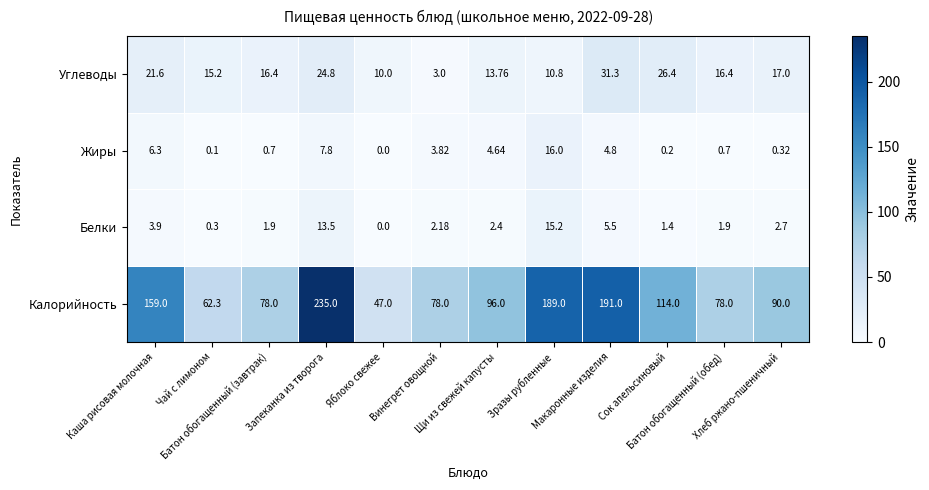

Which series has the largest range (max minus min)?

Калорийность